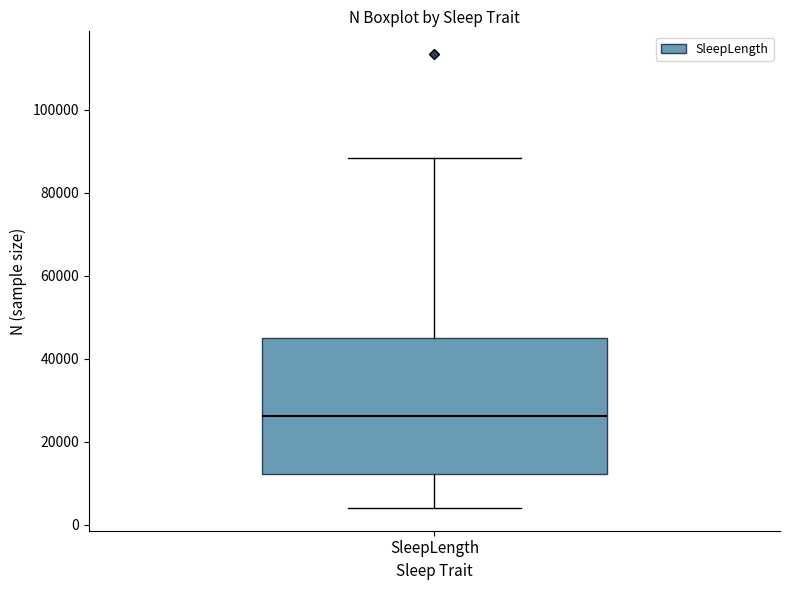

Read this box plot against the y-axis: the position of the median line, the range covered by the box, and the ends of both whiskers. The values are not printed on the chart, so give them approximately, as read against the axis.

median 26000, box 12000 to 46000, whiskers 4000 to 88000